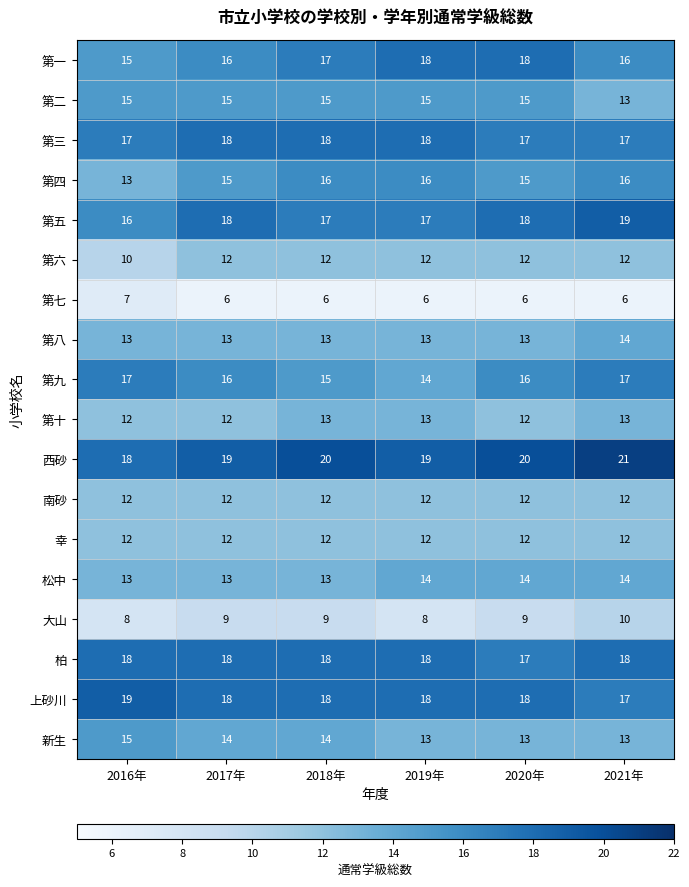

What is the difference between the highest and lowest values at 2019年?

13